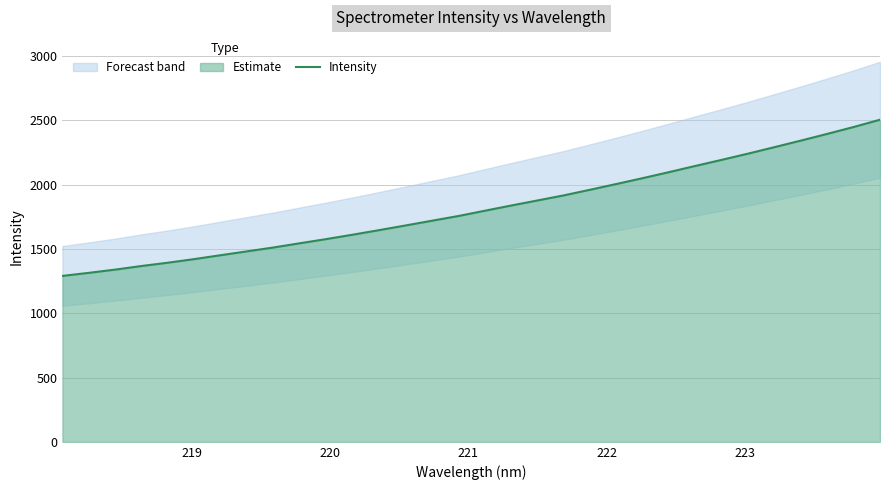

What is the minimum value for Intensity?

1289.8